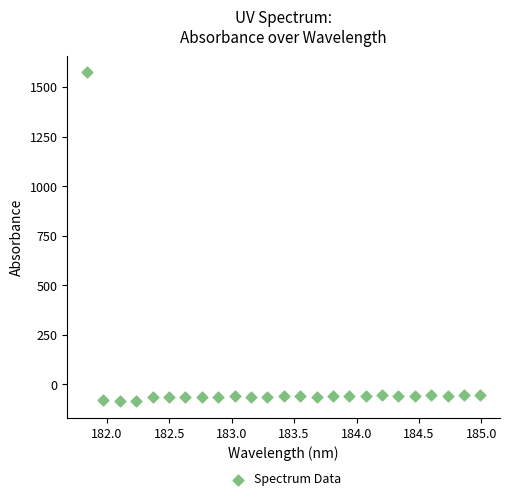

What is the range of X values (max minus min)?

3.1